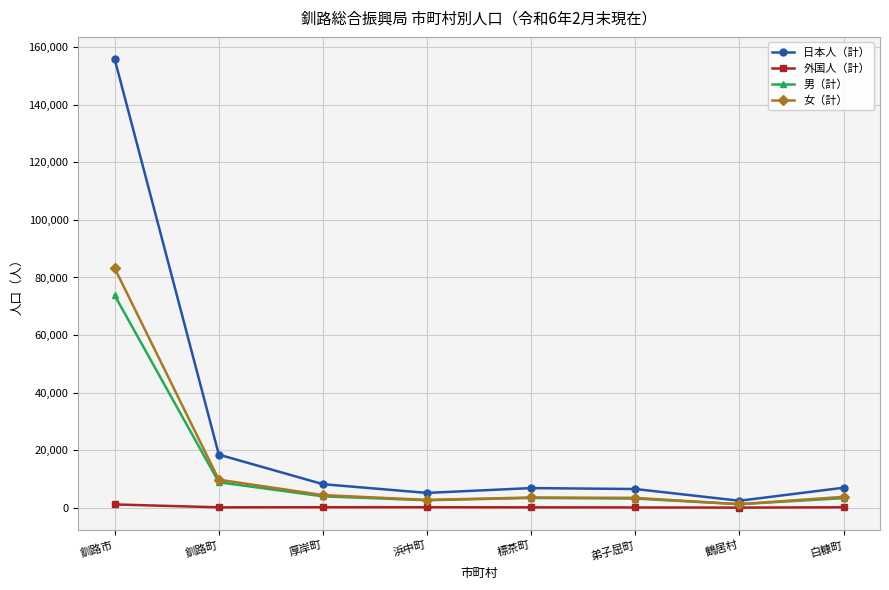

Where is 男（計） nearest to the value 37504?

釧路町